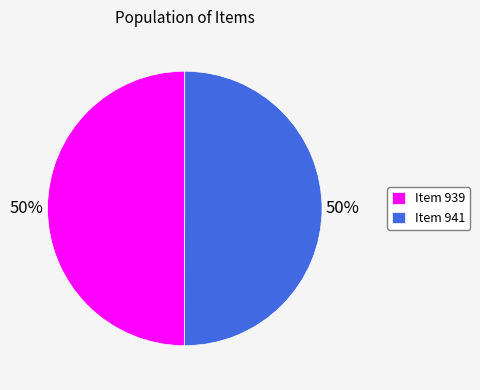

The Item 939 slice represents 61% of the pie. True or false?

False